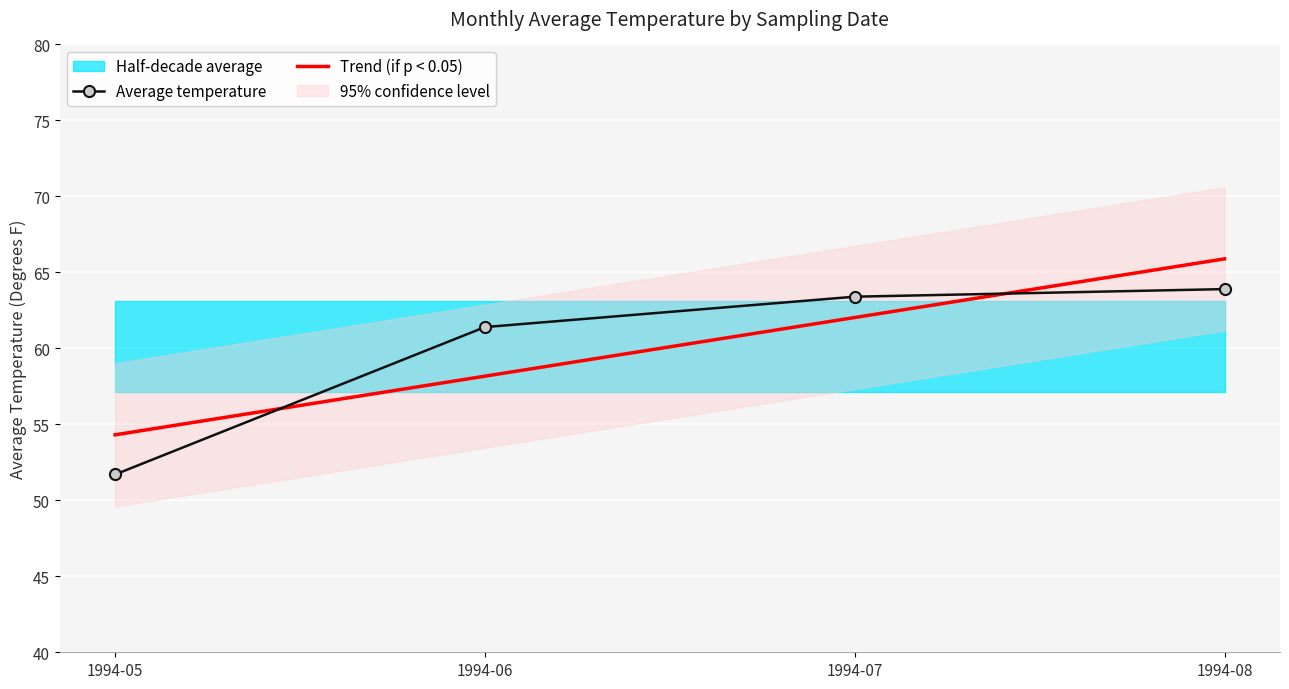

What is the spread (max minus min) of values at 1994-05?

2.6